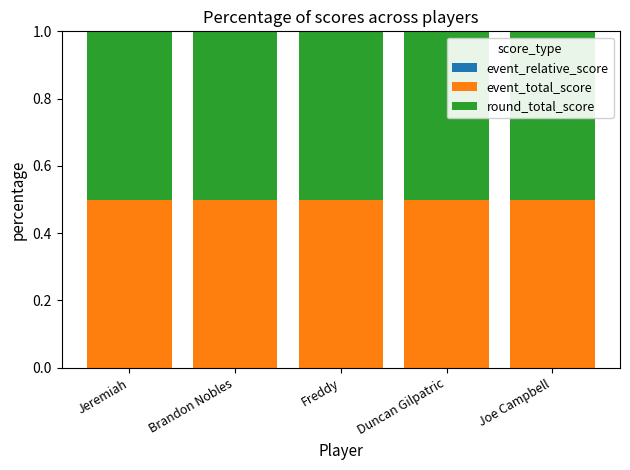

Which category has the highest value across all series?

Jeremiah